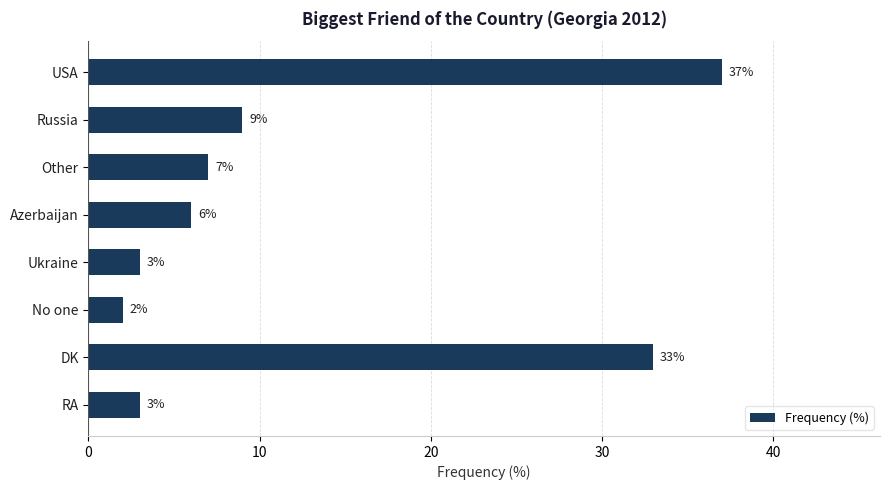

At which label is the value closest to 19?

Russia